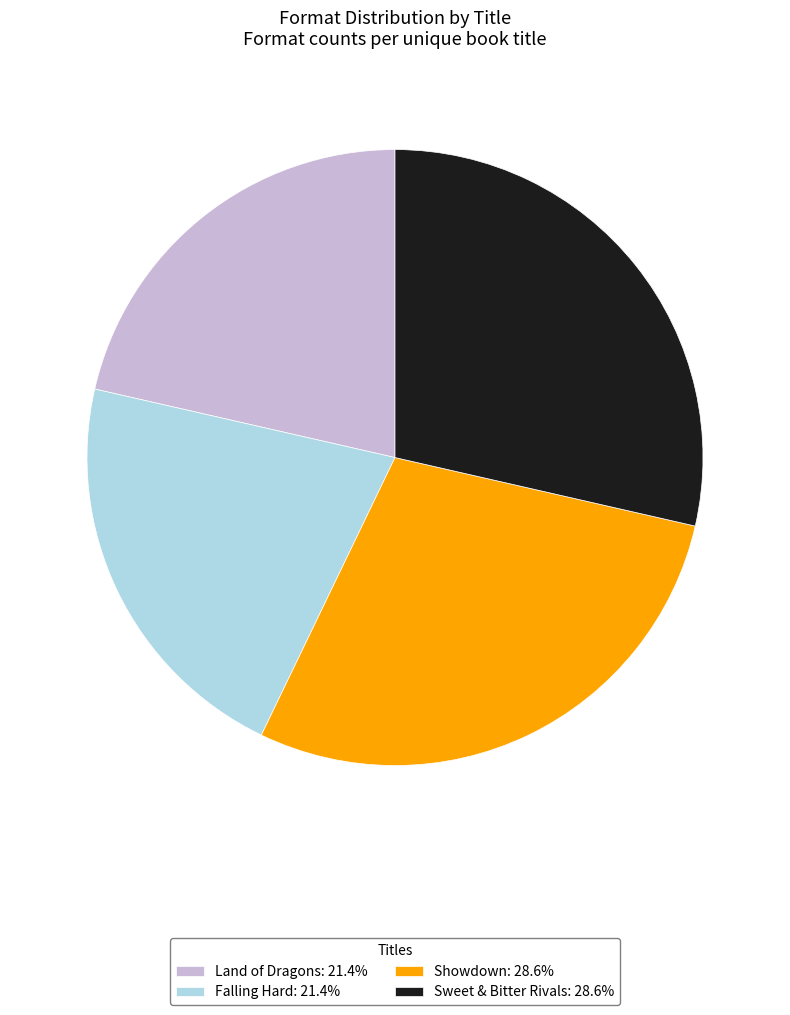

Is the sum of Land of Dragons: 21.4% and Falling Hard: 21.4% greater than half?

No